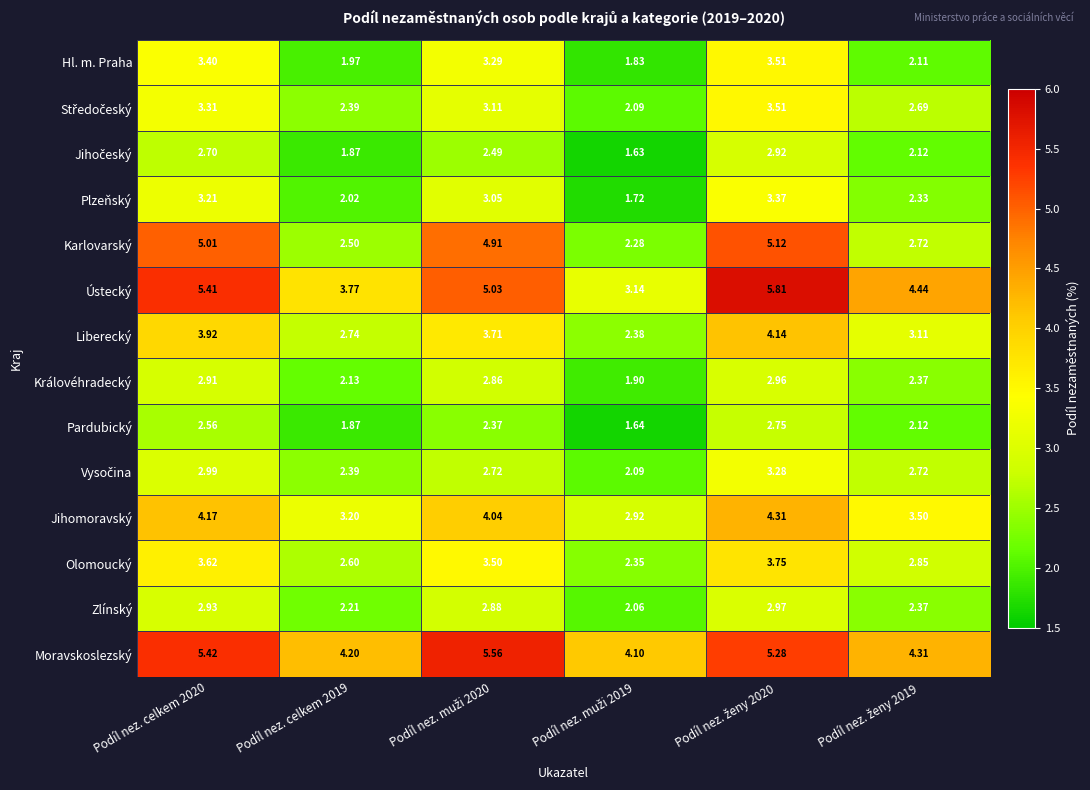

Which series has the widest spread of values?

Karlovarský